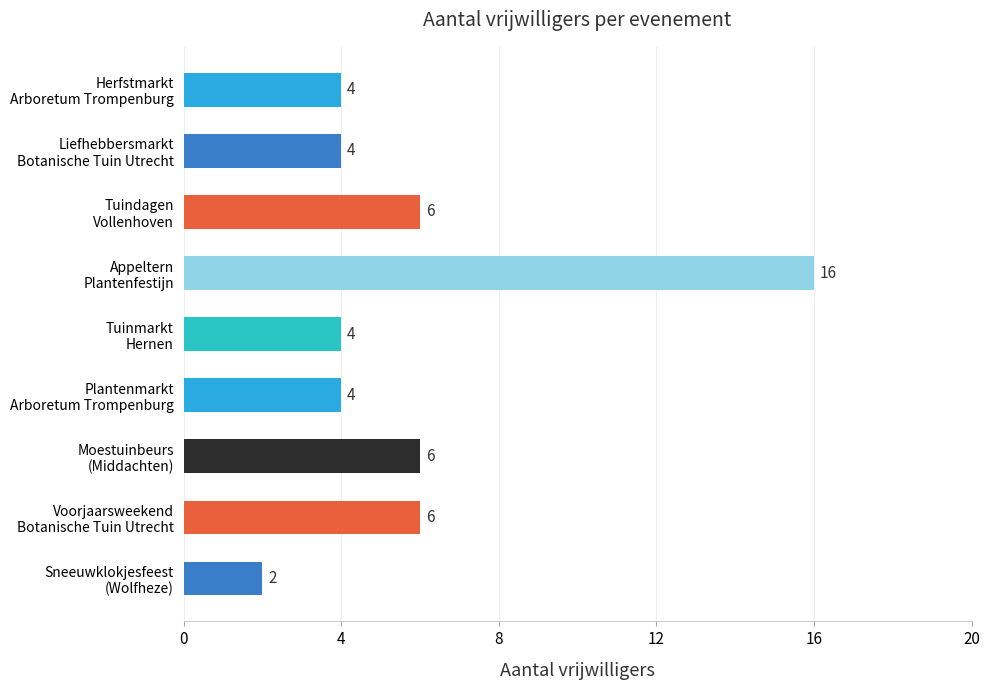

What is the greatest value displayed?

16